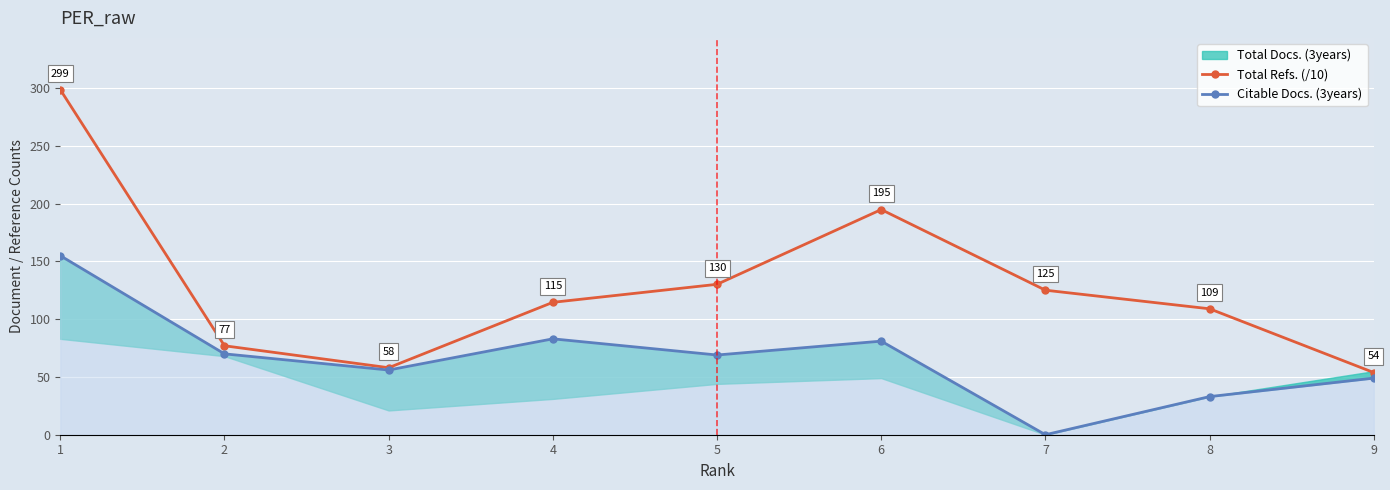

At which label is Total Refs. (/10) closest to 176?

6